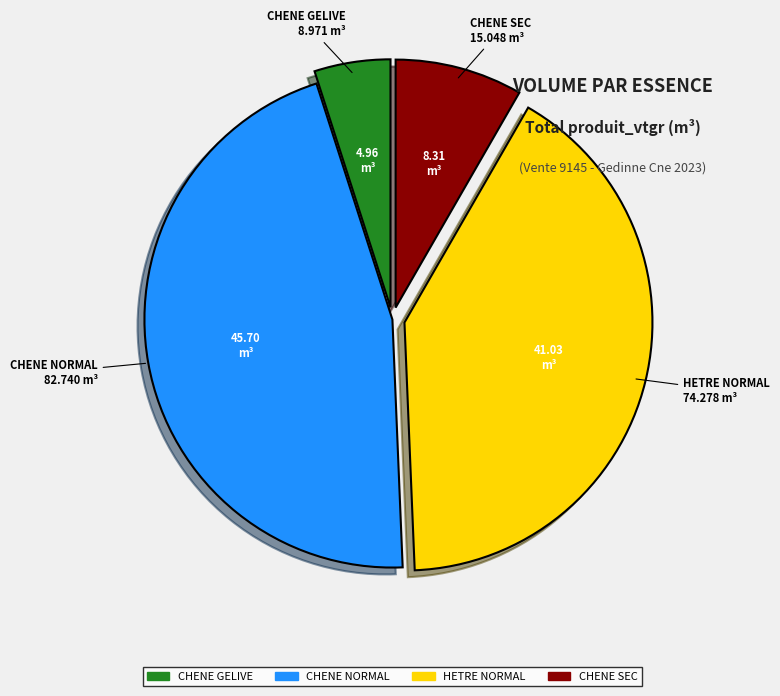

Is there a majority slice in this chart?

No